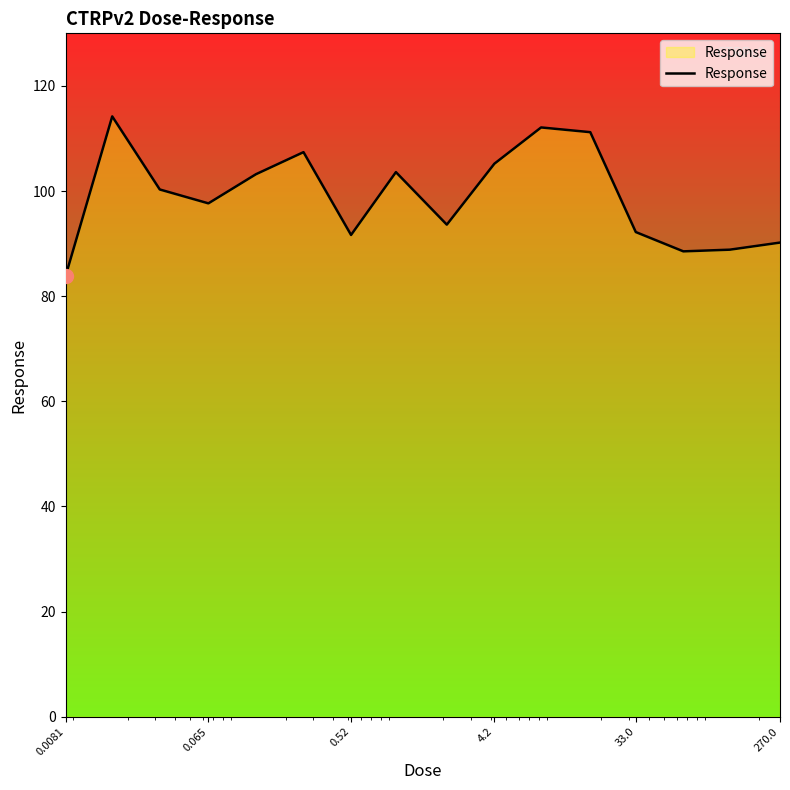

What is the maximum value shown in the chart?

114.2